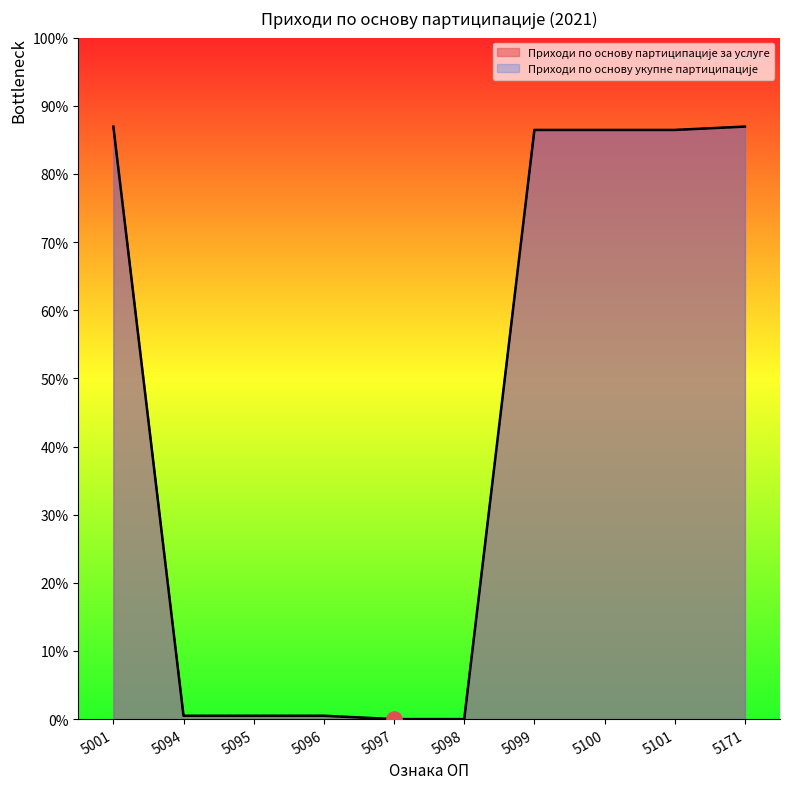

What are all the series names shown in the legend?

Приходи по основу партиципације за услуге, Приходи по основу укупне партиципације